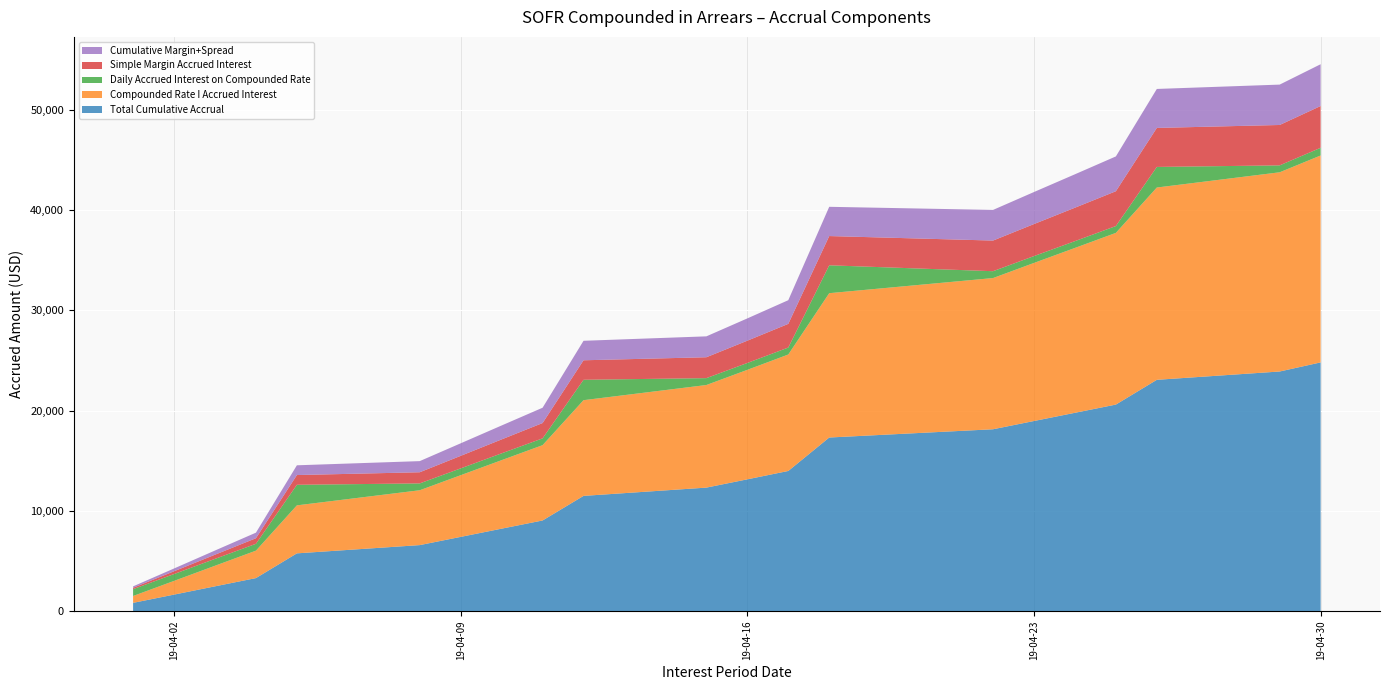

Reading right to left, transcribe all the data shown in this chart.

Compounded Effective Index Rate: 2019-04-30=0.0	2019-04-29=0.0	2019-04-26=0.0	2019-04-25=0.0	2019-04-24=0.0	2019-04-23=0.0	2019-04-22=0.0	2019-04-18=0.0	2019-04-17=0.0	2019-04-16=0.0	2019-04-15=0.0	2019-04-12=0.0	2019-04-11=0.0	2019-04-10=0.0	2019-04-09=0.0	2019-04-08=0.0	2019-04-05=0.0	2019-04-04=0.0	2019-04-03=0.0	2019-04-02=0.0	2019-04-01=0.0
Compounded Rate I Accrued Interest: 2019-04-30=20636.5	2019-04-29=19868.3	2019-04-26=19178.1	2019-04-25=17124.6	2019-04-24=16442.9	2019-04-23=15764.1	2019-04-22=15079.7	2019-04-18=14395.4	2019-04-17=11614.4	2019-04-16=10919.2	2019-04-15=10232.4	2019-04-12=9545.6	2019-04-11=7510.8	2019-04-10=6832.5	2019-04-09=6151.5	2019-04-08=5470.6	2019-04-05=4787.0	2019-04-04=2736.4	2019-04-03=2052.9	2019-04-02=1366.7	2019-04-01=683.3
Daily Accrued Interest on Compounded Rate: 2019-04-30=768.2	2019-04-29=690.2	2019-04-26=2053.5	2019-04-25=681.7	2019-04-24=678.8	2019-04-23=684.4	2019-04-22=684.3	2019-04-18=2781.0	2019-04-17=695.2	2019-04-16=686.8	2019-04-15=686.8	2019-04-12=2034.9	2019-04-11=678.2	2019-04-10=681.0	2019-04-09=680.9	2019-04-08=683.7	2019-04-05=2050.6	2019-04-04=683.5	2019-04-03=686.2	2019-04-02=683.4	2019-04-01=683.3
Simple Margin Accrued Interest: 2019-04-30=4166.7	2019-04-29=4027.8	2019-04-26=3888.9	2019-04-25=3472.2	2019-04-24=3333.3	2019-04-23=3194.4	2019-04-22=3055.6	2019-04-18=2916.7	2019-04-17=2361.1	2019-04-16=2222.2	2019-04-15=2083.3	2019-04-12=1944.4	2019-04-11=1527.8	2019-04-10=1388.9	2019-04-09=1250.0	2019-04-08=1111.1	2019-04-05=972.2	2019-04-04=555.6	2019-04-03=416.7	2019-04-02=277.8	2019-04-01=138.9
Cumulative Margin+Spread: 2019-04-30=4166.7	2019-04-29=4027.8	2019-04-26=3888.9	2019-04-25=3472.2	2019-04-24=3333.3	2019-04-23=3194.4	2019-04-22=3055.6	2019-04-18=2916.7	2019-04-17=2361.1	2019-04-16=2222.2	2019-04-15=2083.3	2019-04-12=1944.4	2019-04-11=1527.8	2019-04-10=1388.9	2019-04-09=1250.0	2019-04-08=1111.1	2019-04-05=972.2	2019-04-04=555.6	2019-04-03=416.7	2019-04-02=277.8	2019-04-01=138.9
Total Cumulative Accrual: 2019-04-30=24803.2	2019-04-29=23896.1	2019-04-26=23067.0	2019-04-25=20596.8	2019-04-24=19776.3	2019-04-23=18958.5	2019-04-22=18135.3	2019-04-18=17312.1	2019-04-17=13975.5	2019-04-16=13141.4	2019-04-15=12315.7	2019-04-12=11490.1	2019-04-11=9038.5	2019-04-10=8221.4	2019-04-09=7401.5	2019-04-08=6581.7	2019-04-05=5759.2	2019-04-04=3291.9	2019-04-03=2469.6	2019-04-02=1644.5	2019-04-01=822.2